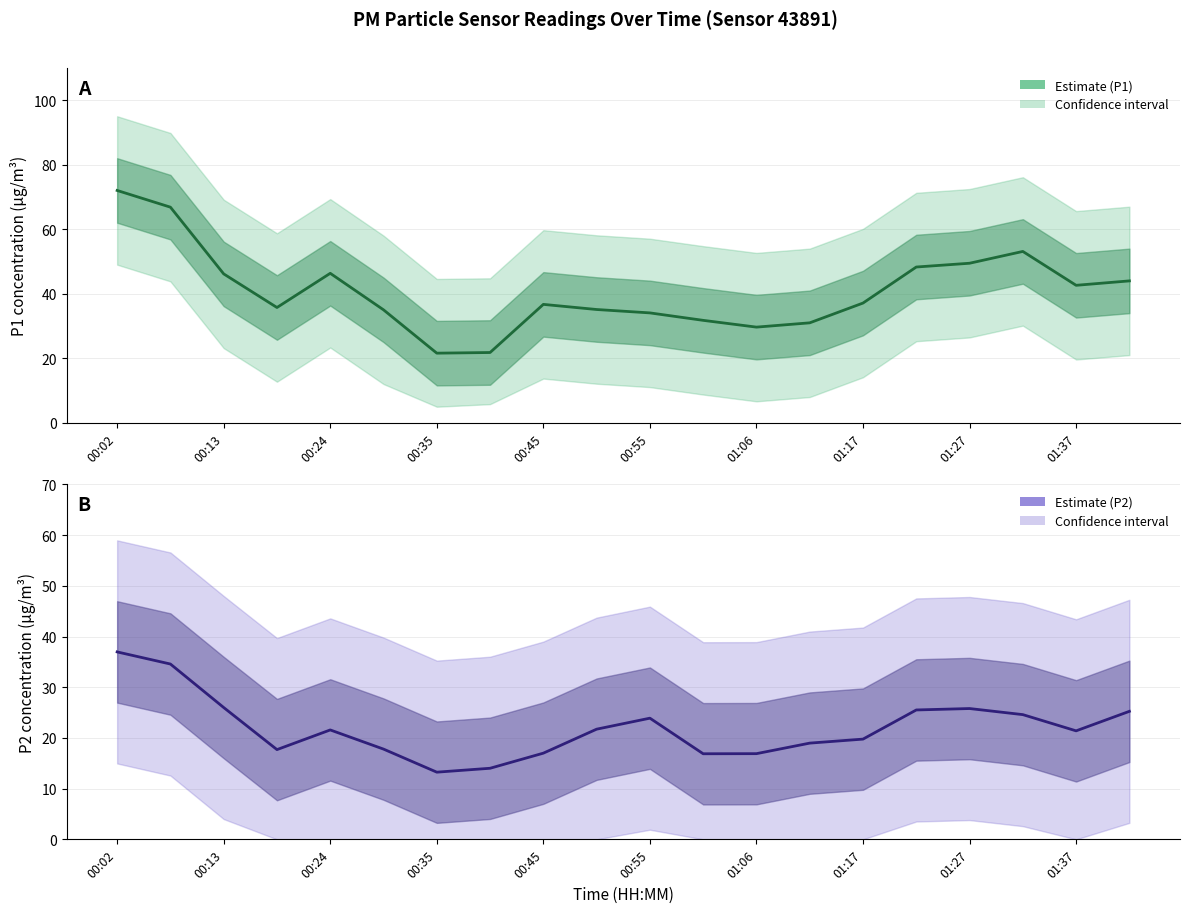

What is the average value of the P1 (PM10) series?

40.9